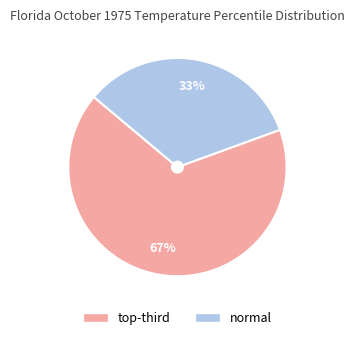

Is it true that normal is 23% of the pie?

False